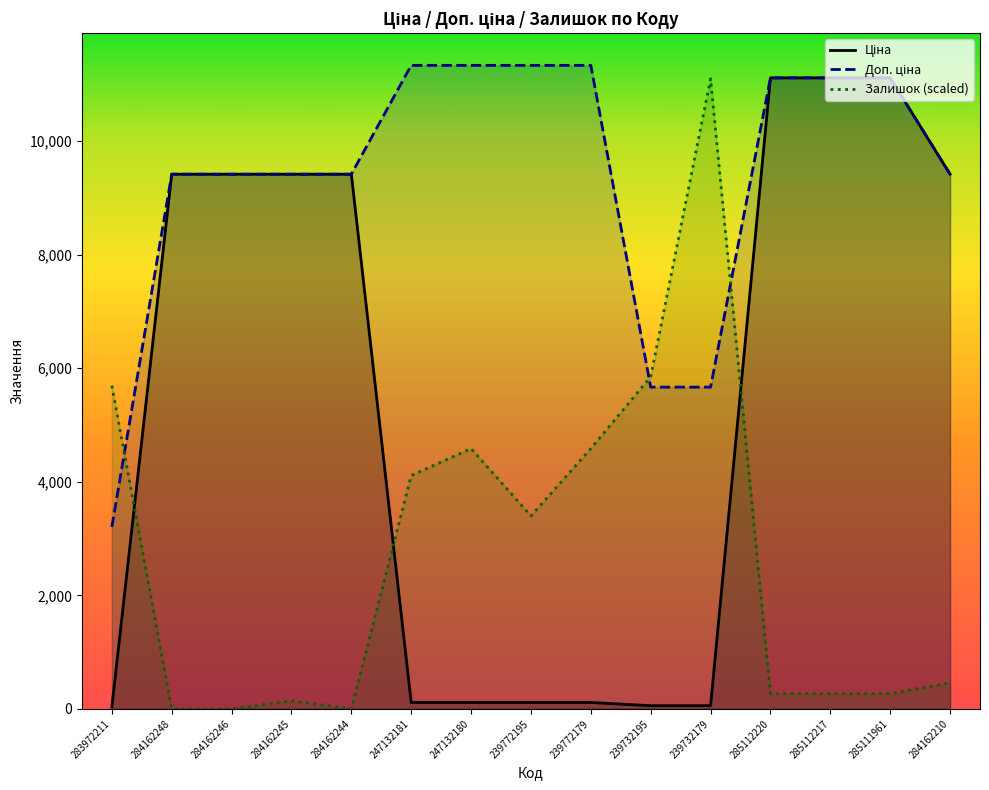

Is it true that Доп. ціна equals 2147.6 at 283972211?

False